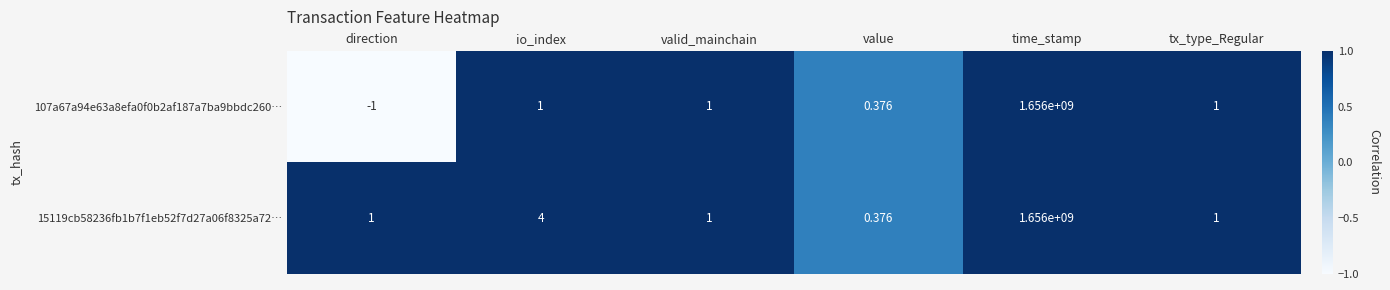

Which category has the lowest value across all series?

direction